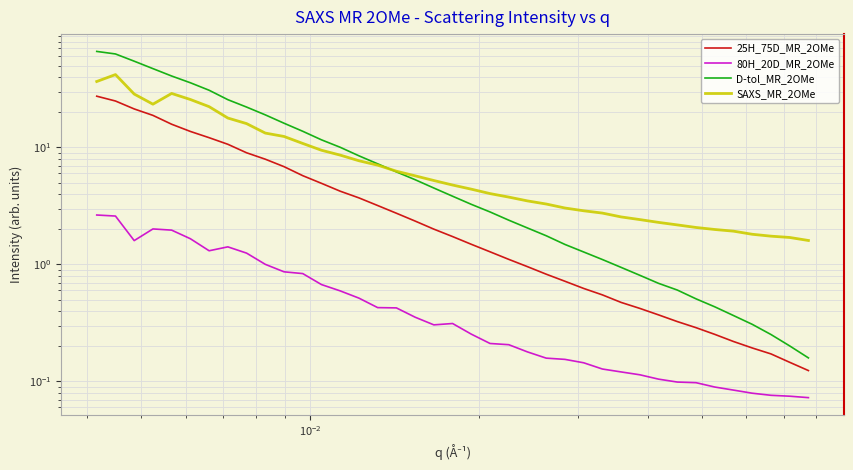

What are all the series names shown in the legend?

25H_75D_MR_2OMe, 80H_20D_MR_2OMe, D-tol_MR_2OMe, SAXS_MR_2OMe